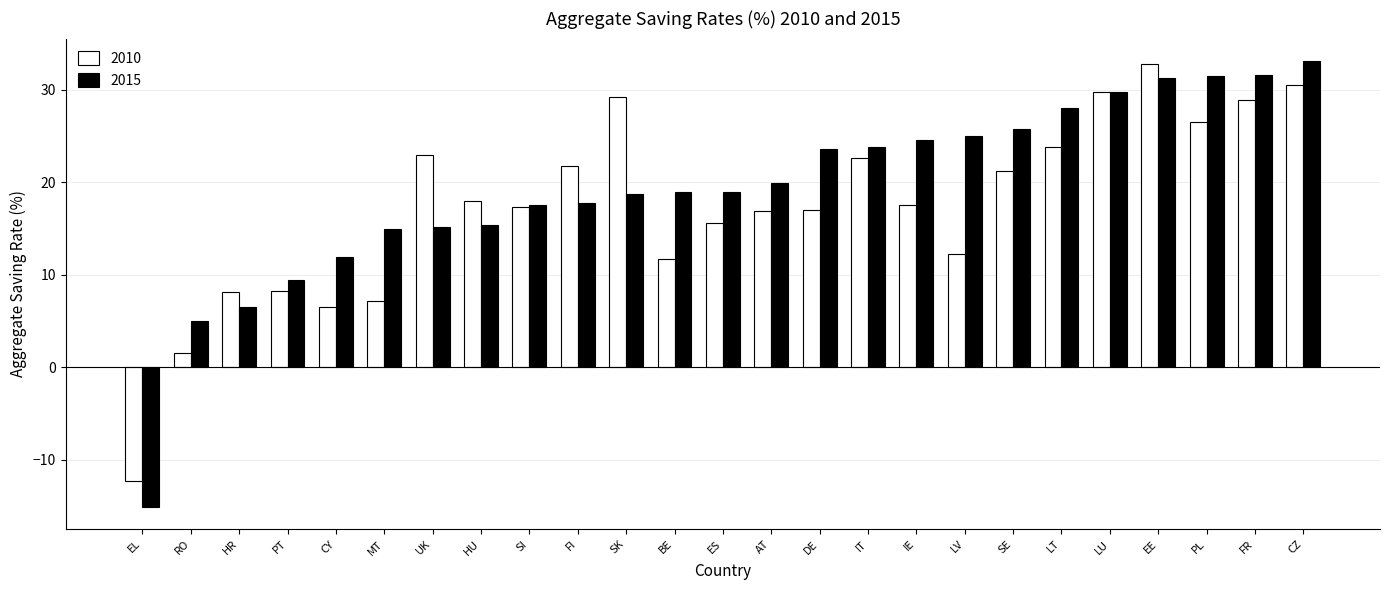

What is the total value across all series at FR?

60.5